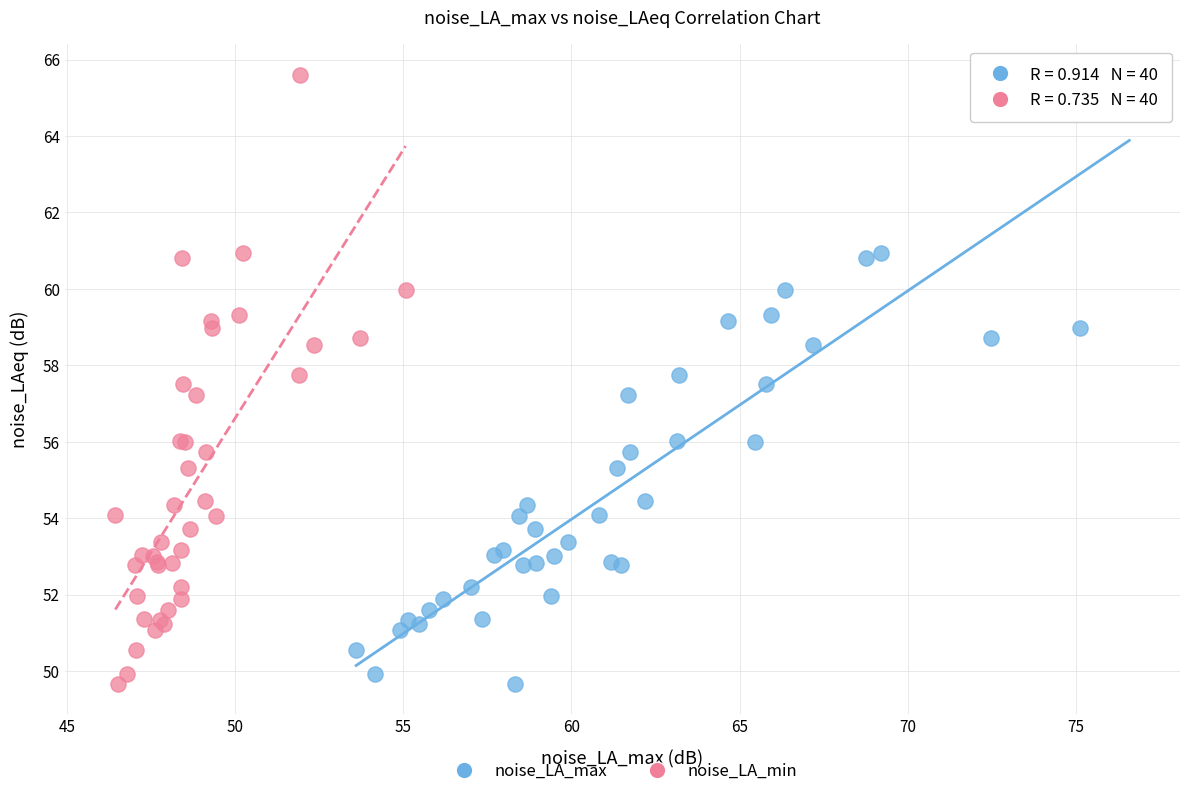

What are all the series names shown in the legend?

noise_LA_max, noise_LA_min